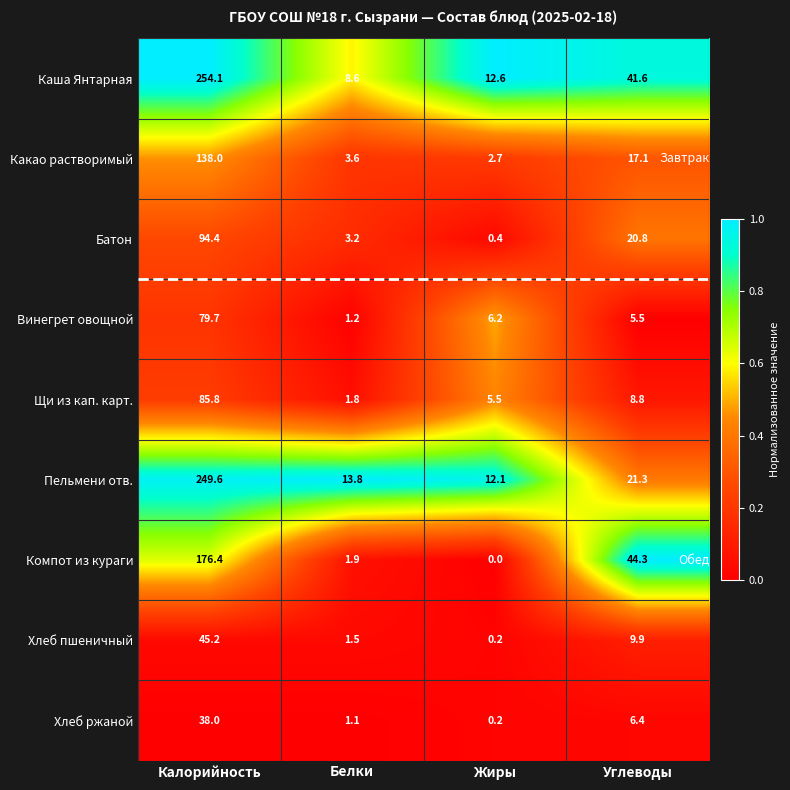

The value of Винегрет овощной at Калорийность is 135.0. True or false?

False